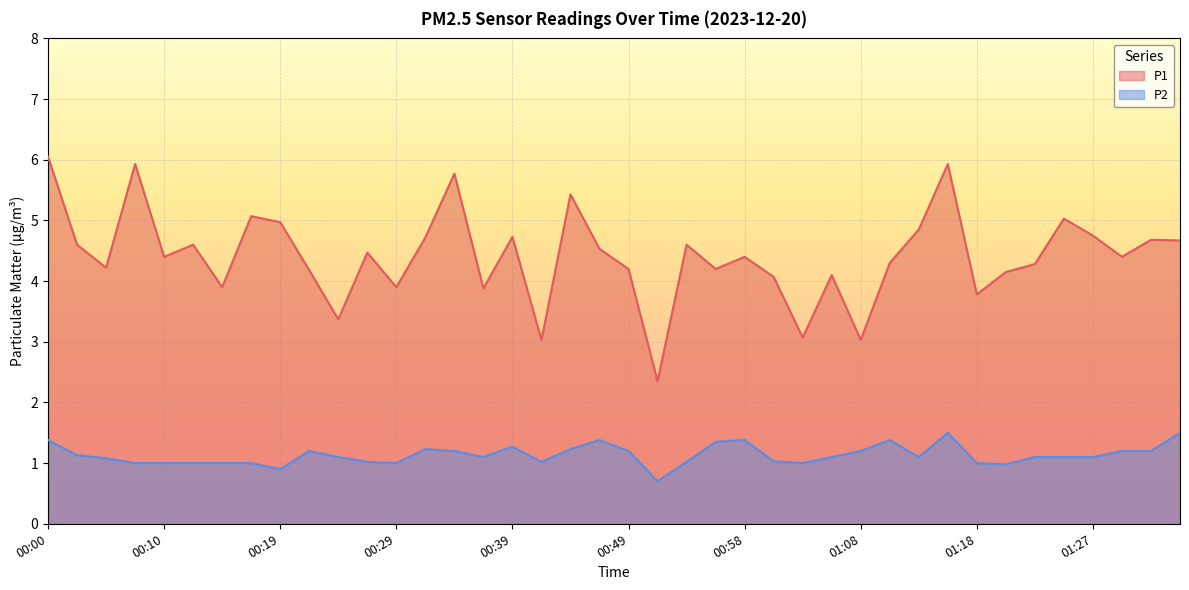

True or false: P2 and P1 intersect in this chart.

False